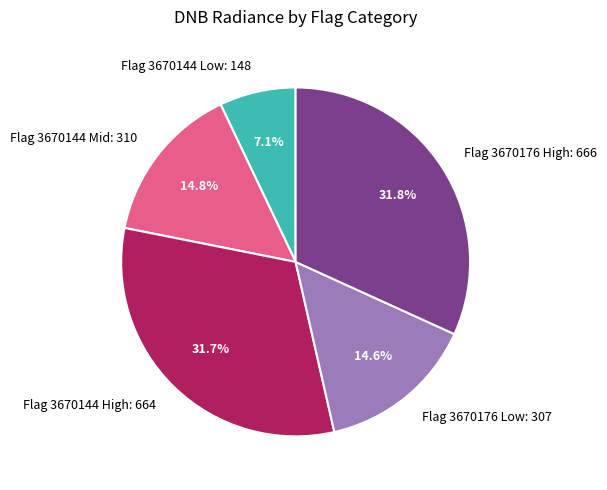

What percentage is NOT represented by Flag 3670144 Low: 148?

92.9%